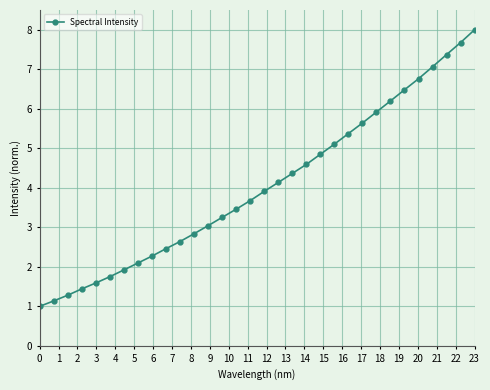

Does the chart display data point markers on the line(s)?

Yes